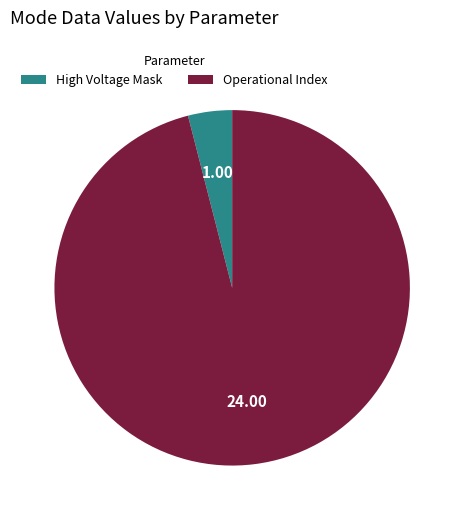

Is Operational Index the majority of the pie?

Yes